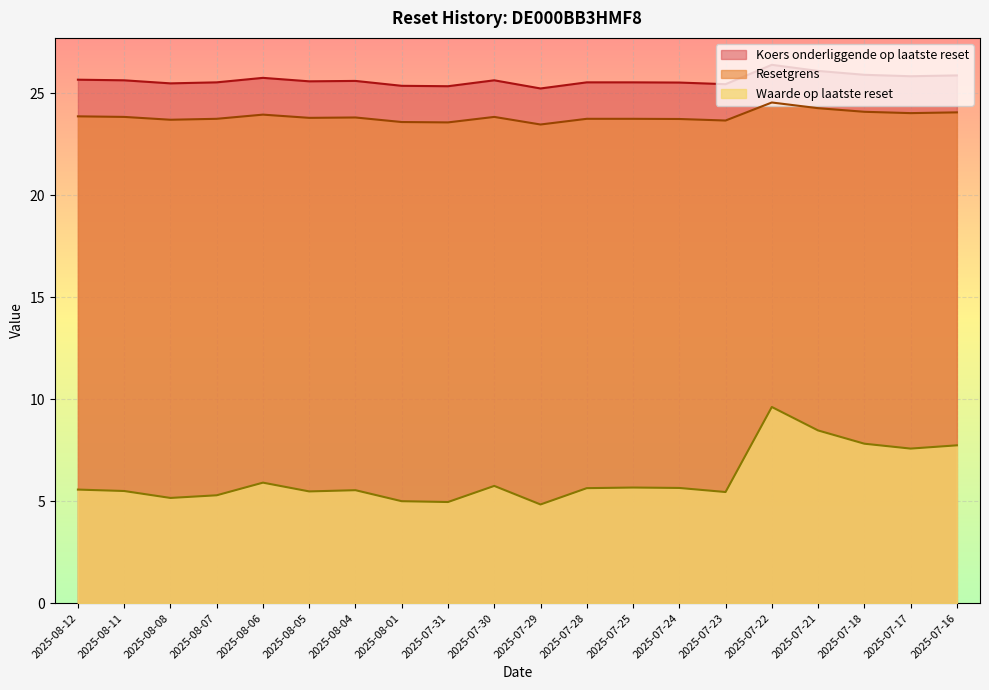

What is the label of the 3rd point from the left?

2025-08-08